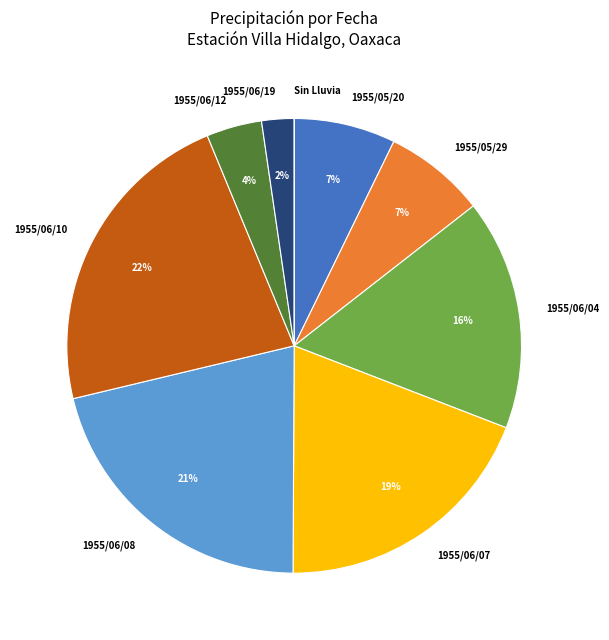

Approximately how many times larger is the value at 1955/06/08 compared to 1955/06/07?

1.1